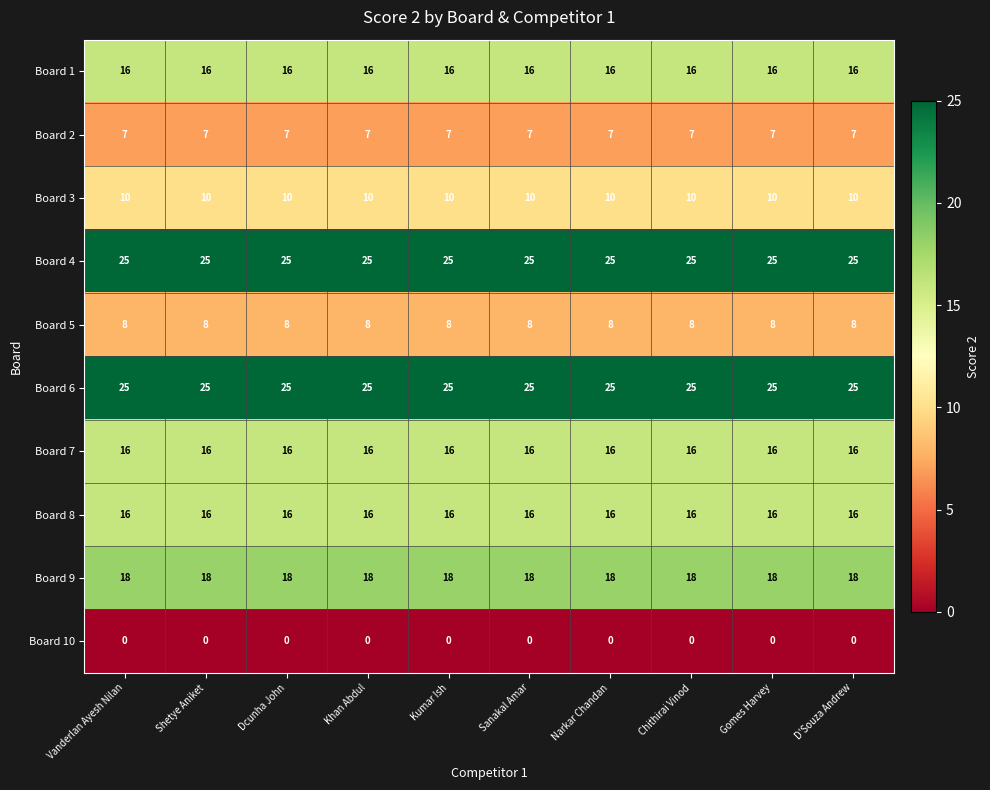

What is the spread (max minus min) of values at Chithirai Vinod?

25